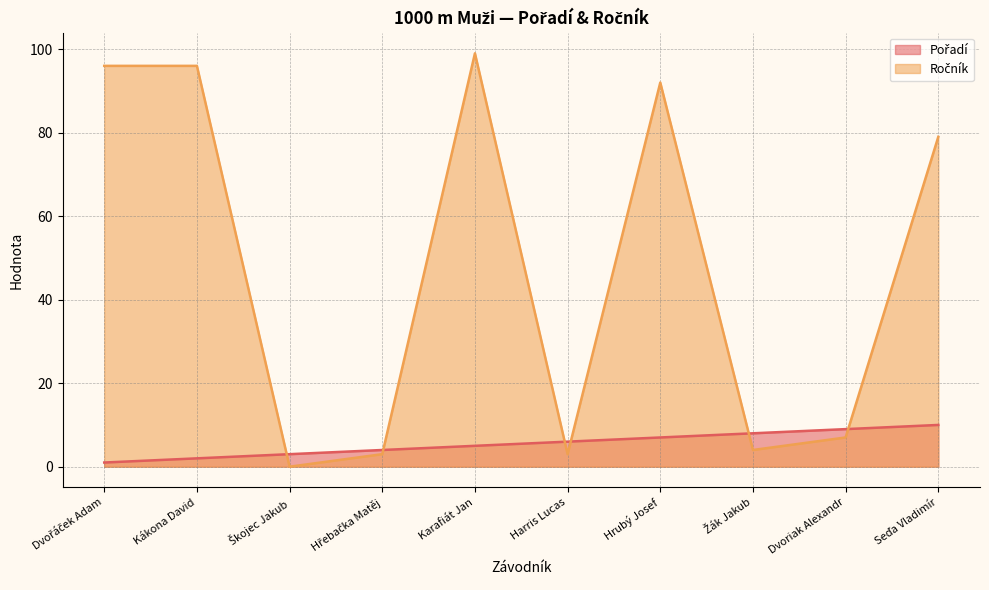

What is the difference between the maximum and minimum values in the Ročník series?

99